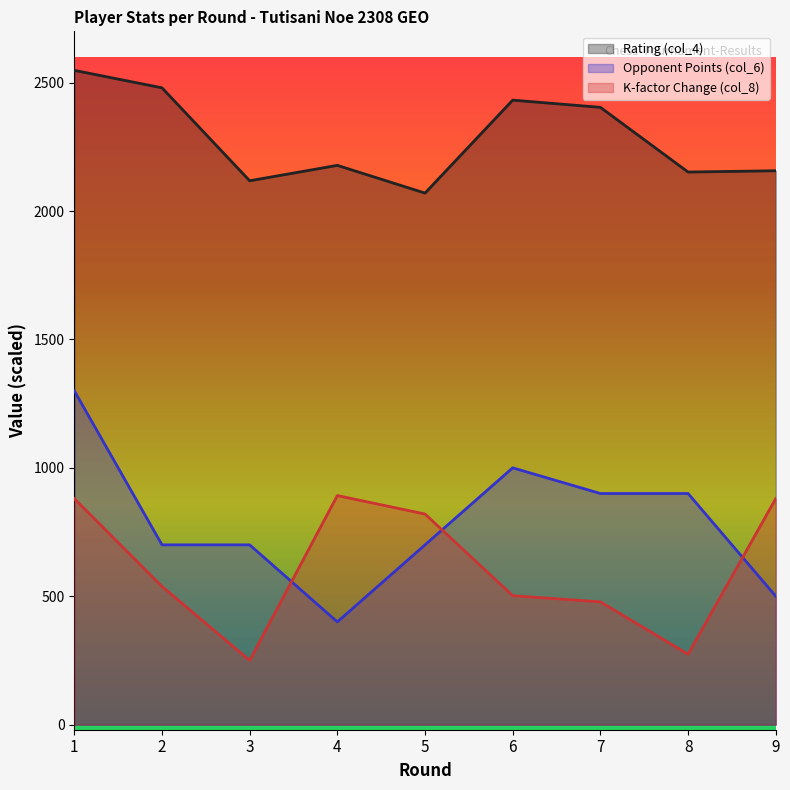

At how many categories does at least one series exceed 1425?

9